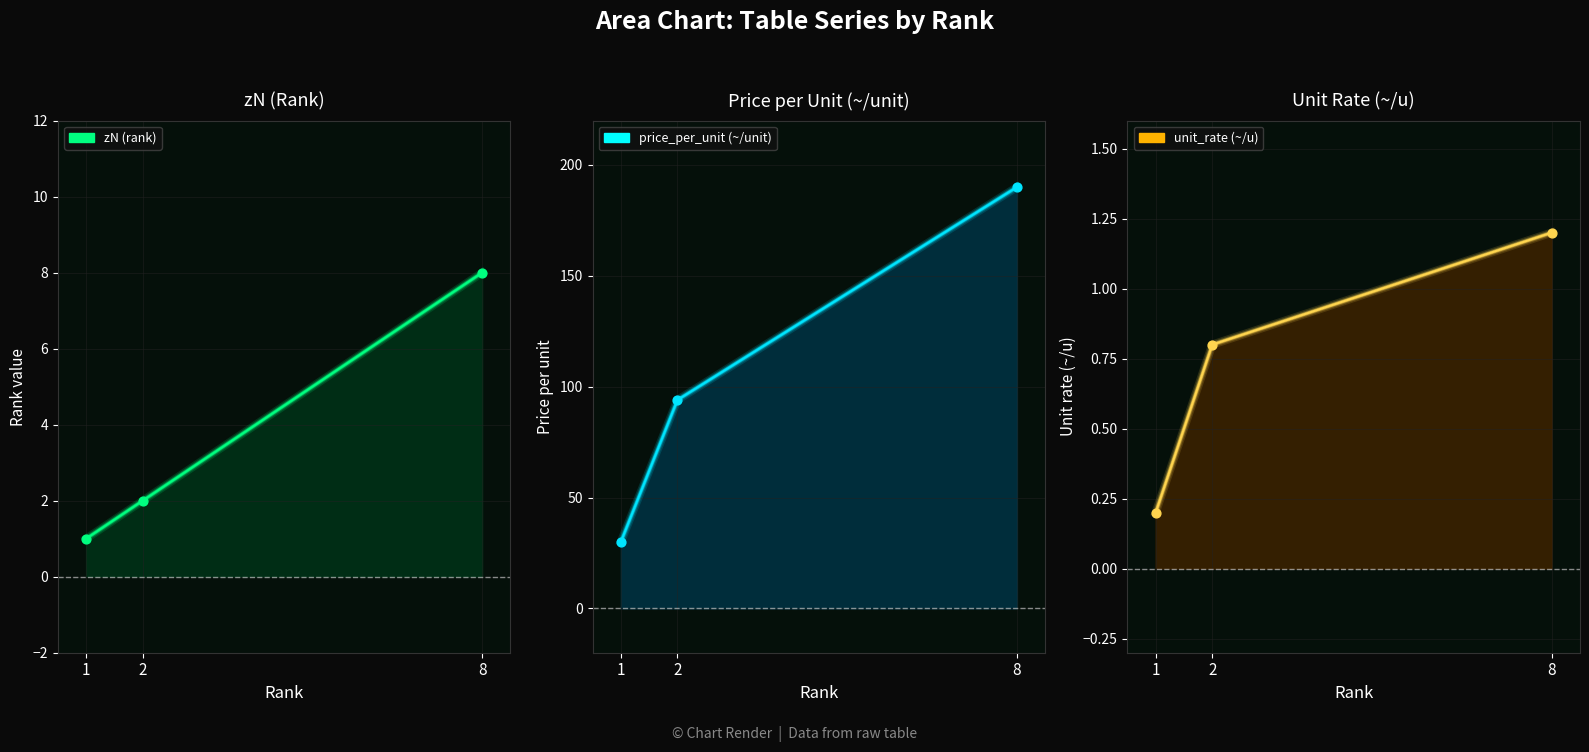

Which series reaches the minimum Y coordinate?

unit_rate (~/u)